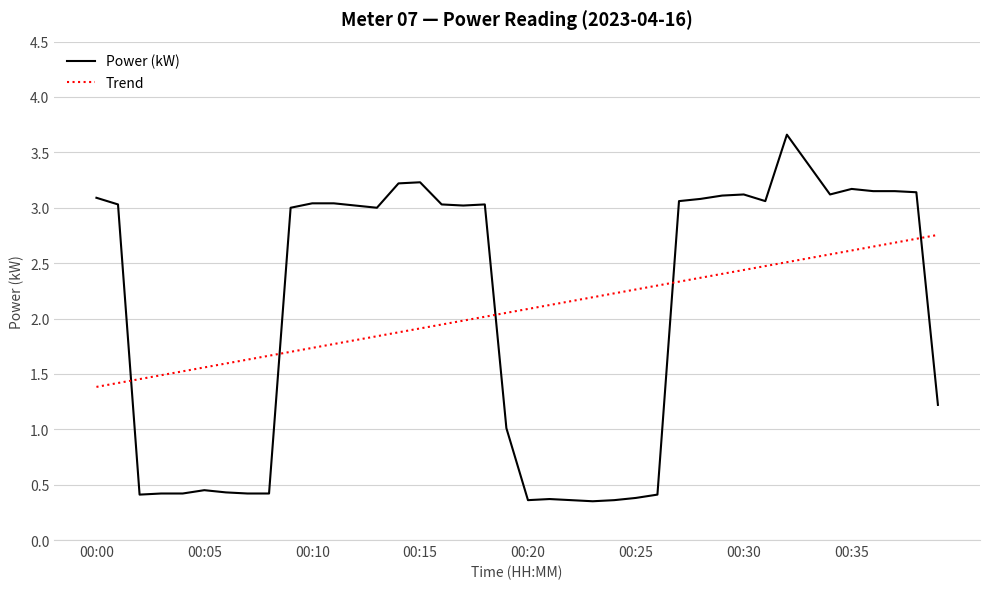

True or false: Power (kW) and Trend intersect in this chart.

True